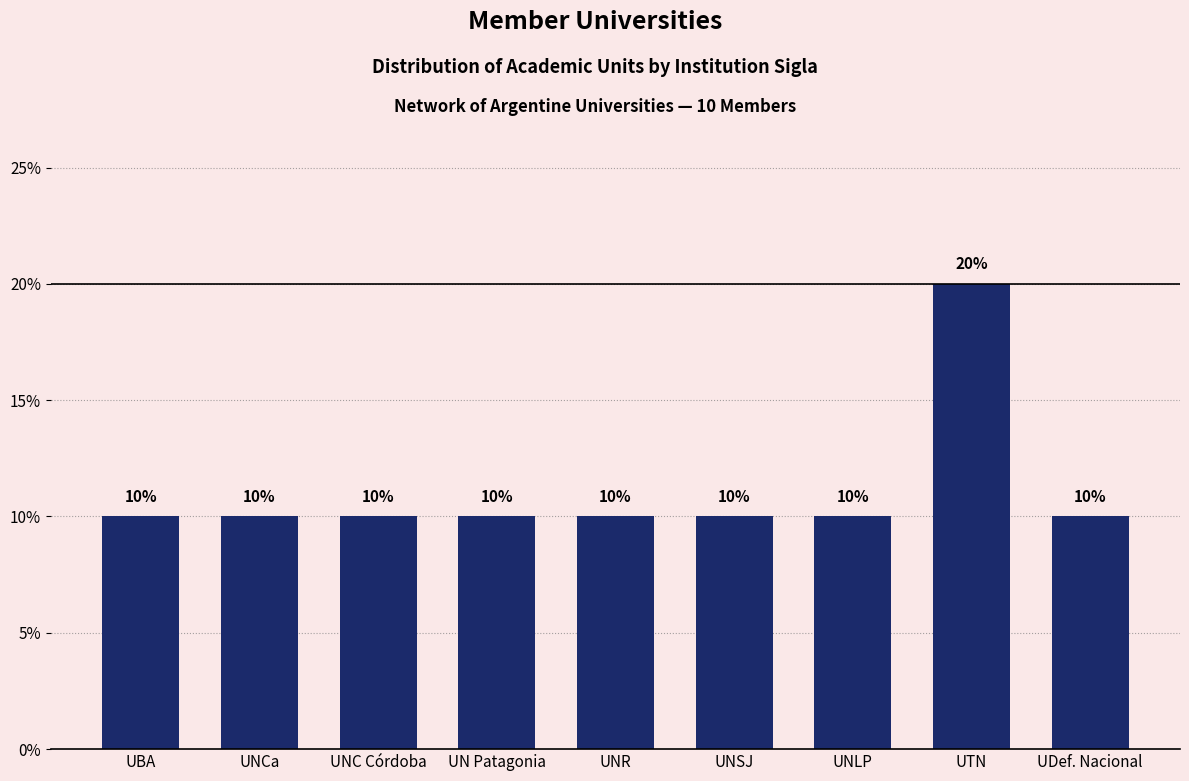

What is the difference between the maximum and second lowest values?

10